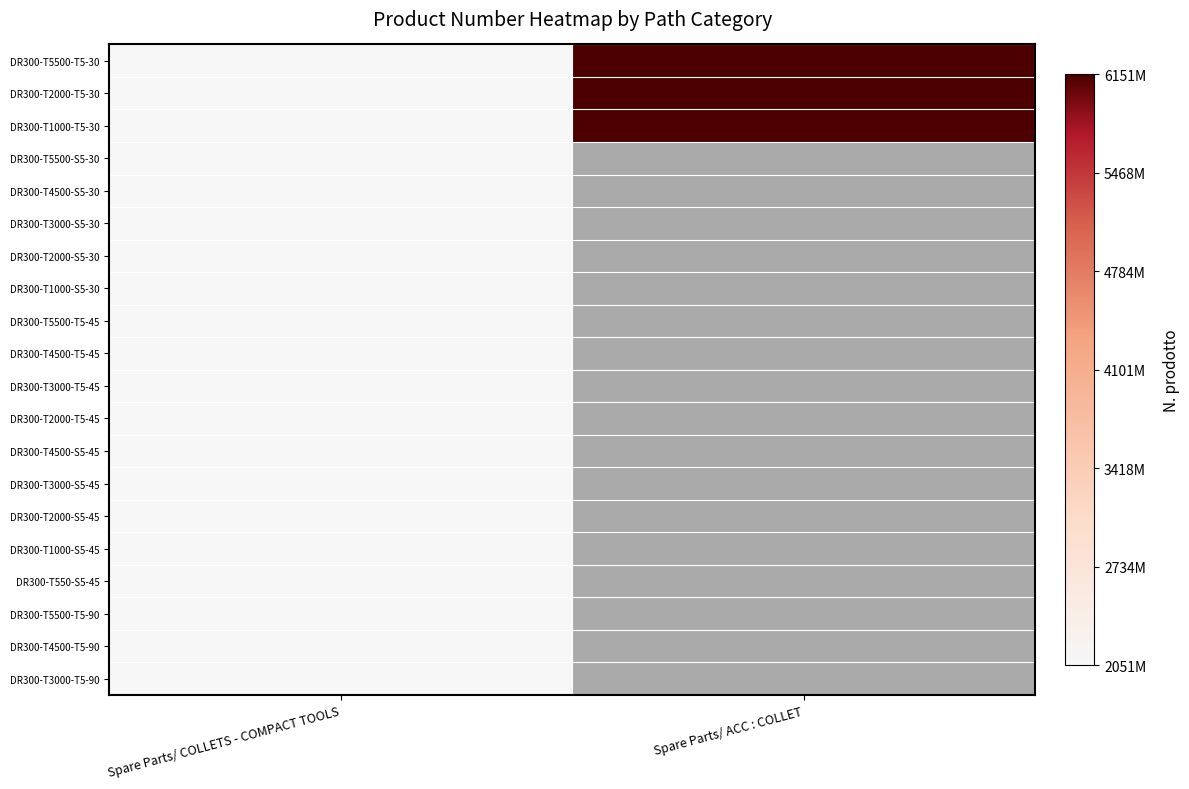

What is the lowest value of the DR300-T4500-T5-90 series?

2051475494.0